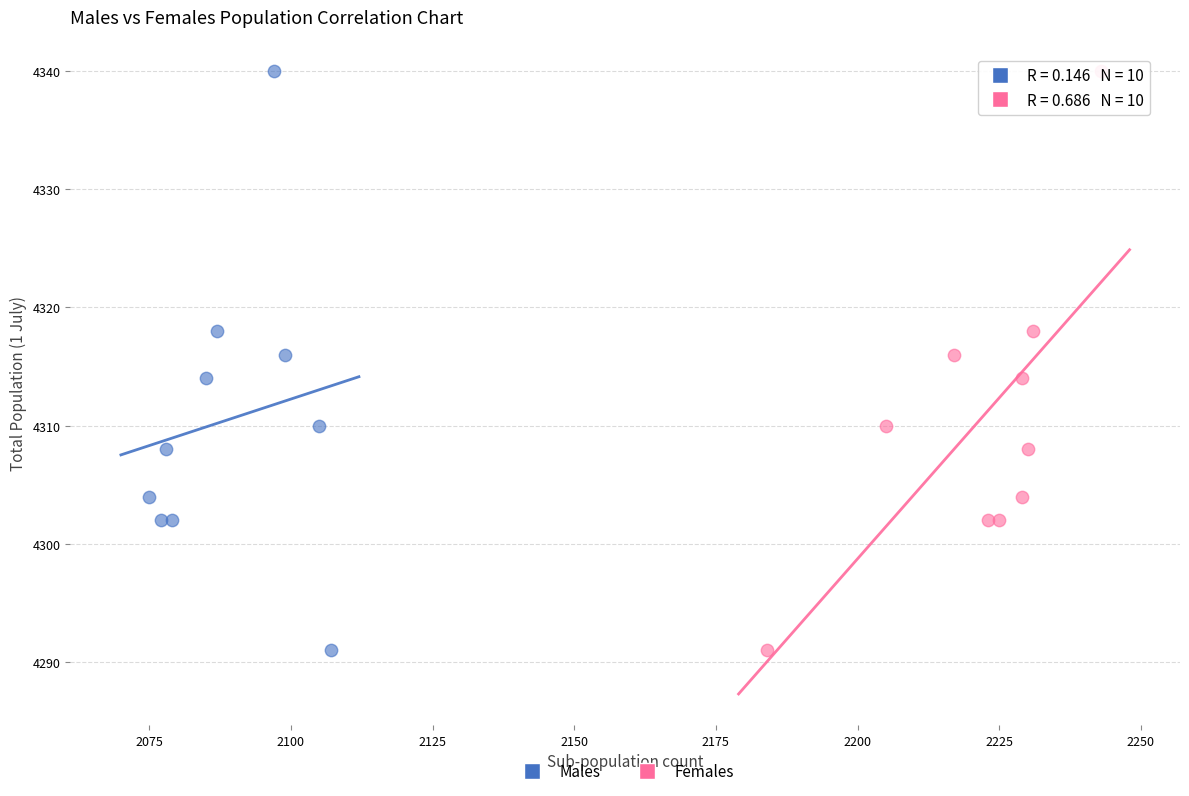

What are all the series names shown in the legend?

Males, Females